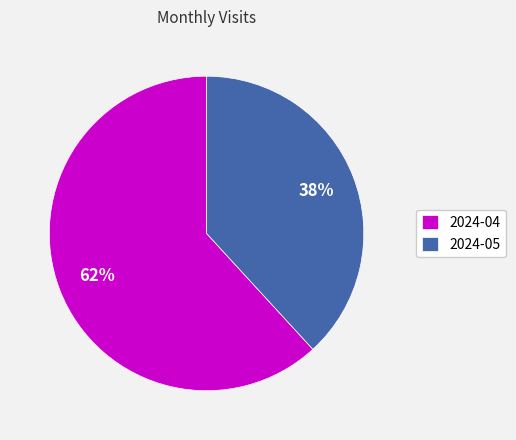

Approximately how many times larger is the value at 2024-05 compared to 2024-04?

0.6